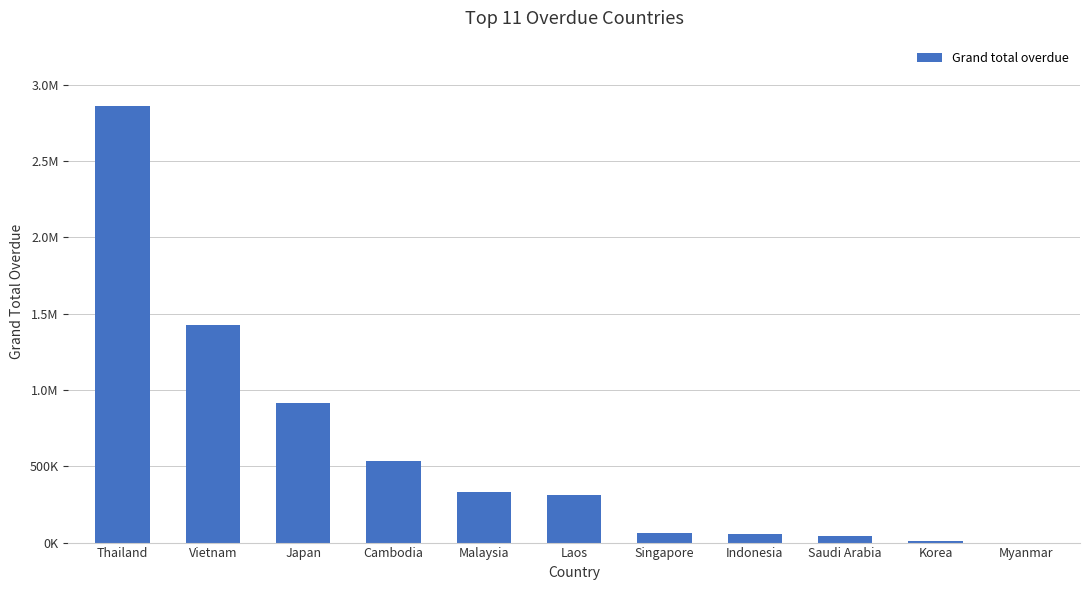

What is the difference between the values at Laos and Korea?

299112.5